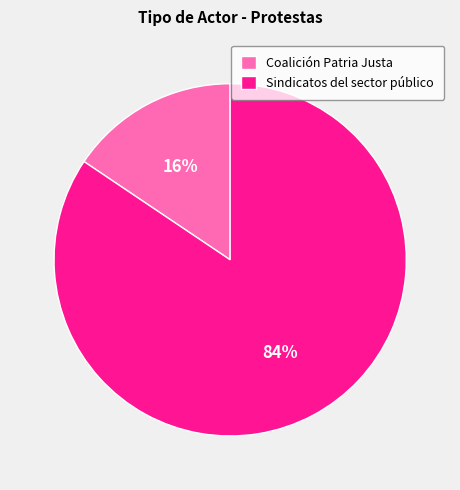

Between Sindicatos del sector público and Coalición Patria Justa, which is larger?

Sindicatos del sector público